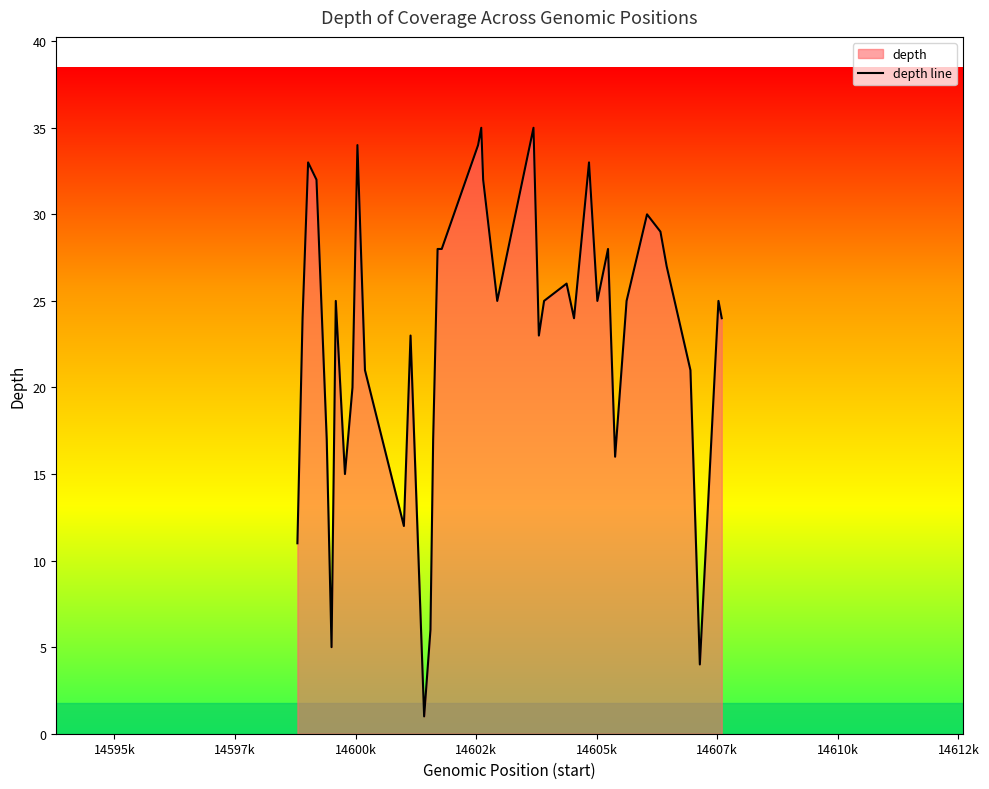

What is the minimum value shown in the chart?

1